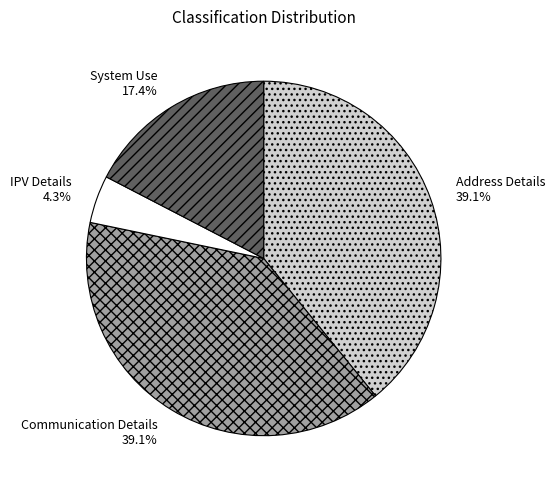

The System Use slice represents 28% of the pie. True or false?

False